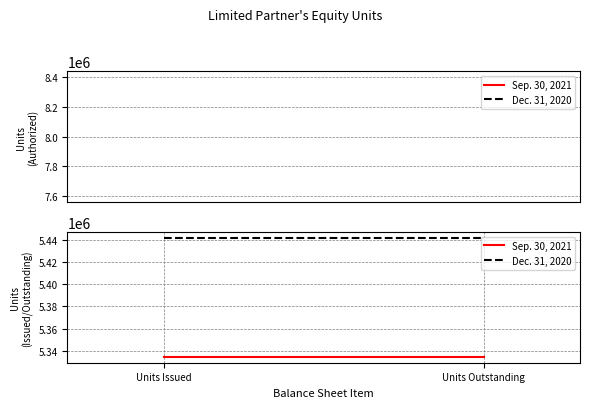

What is the approximate value of Dec. 31, 2020 at Units Issued?

5441928